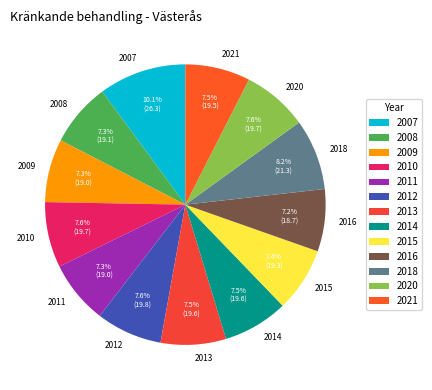

Is 2018 the majority of the pie?

No